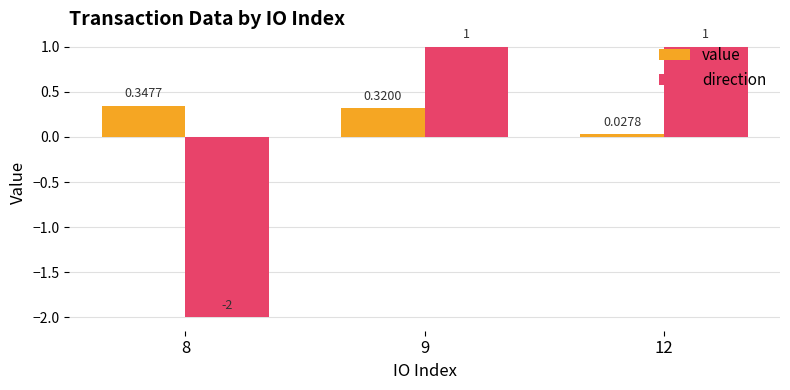

Which category has the highest value in the value series?

8